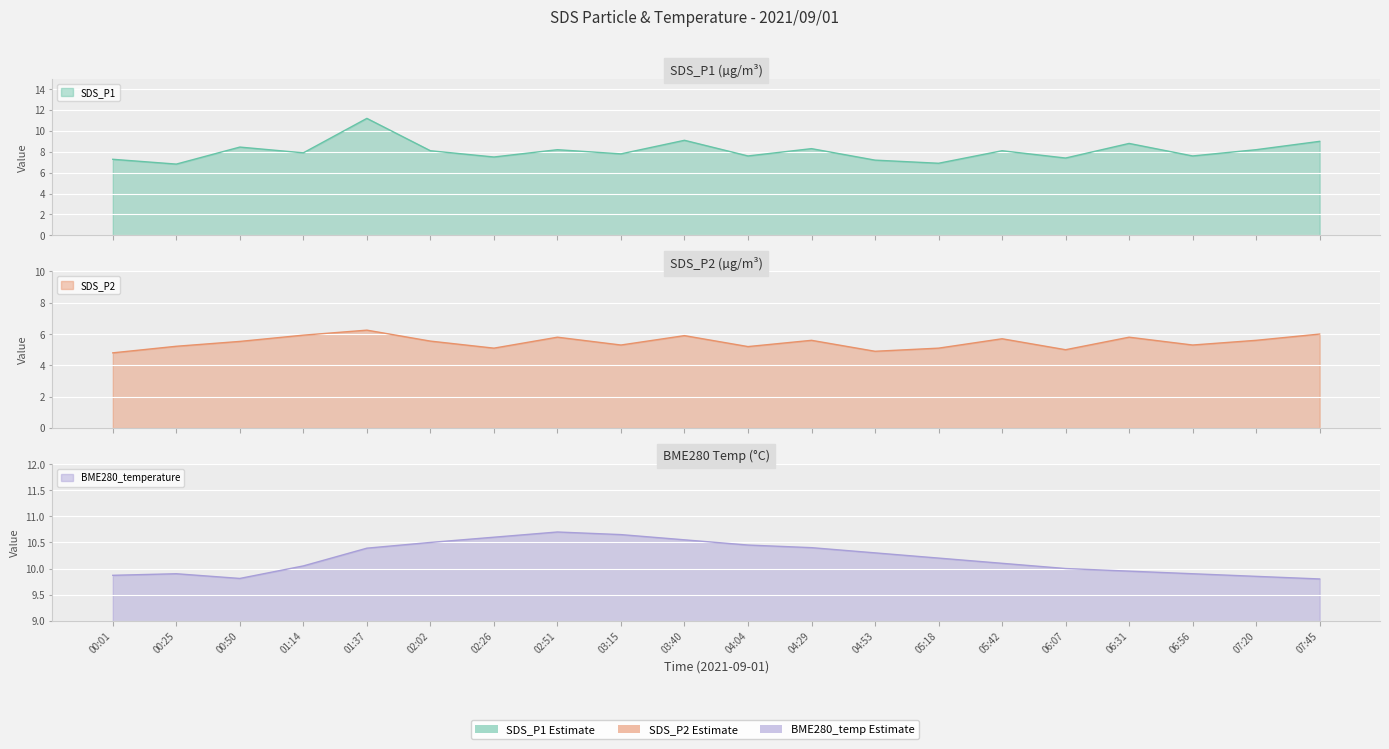

How many distinct data groups are displayed?

3